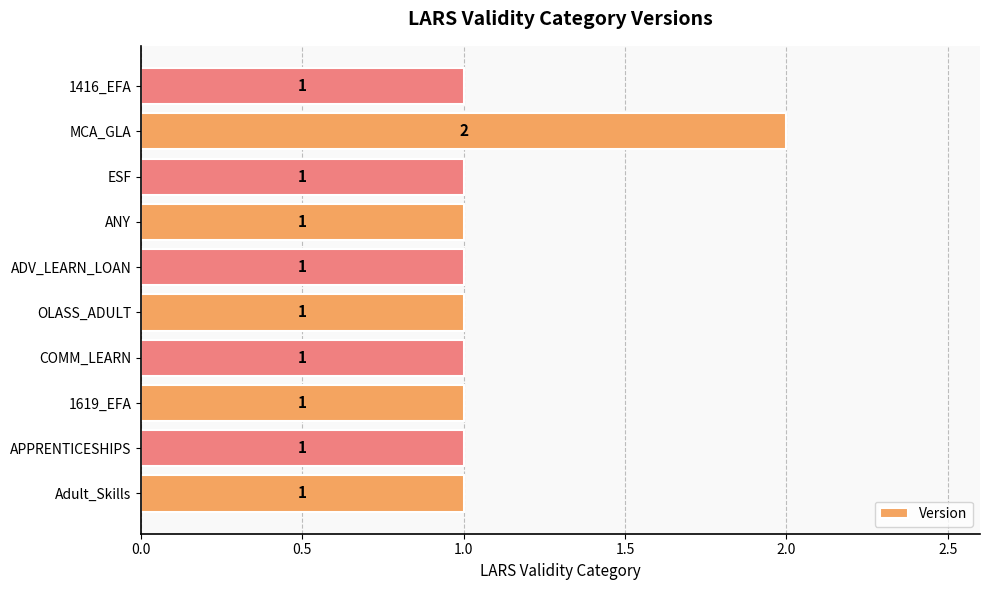

Which category has the highest value across all series?

MCA_GLA